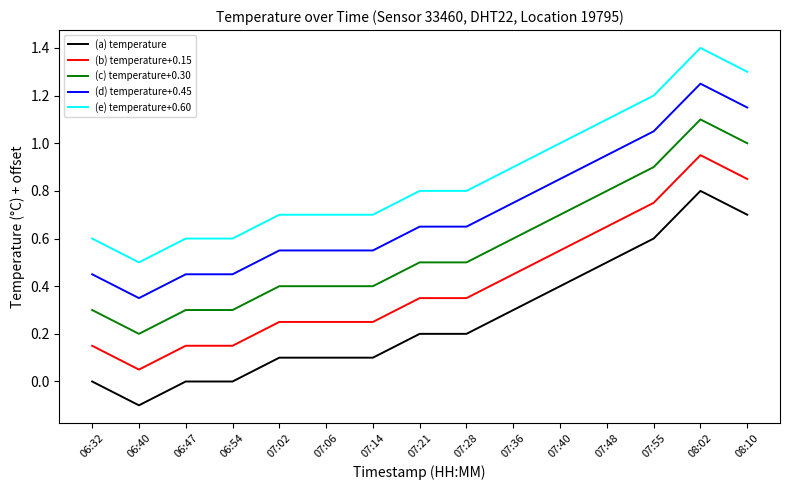

List the series in order of their peak value, highest first.

(e) temperature+0.60, (d) temperature+0.45, (c) temperature+0.30, (b) temperature+0.15, (a) temperature